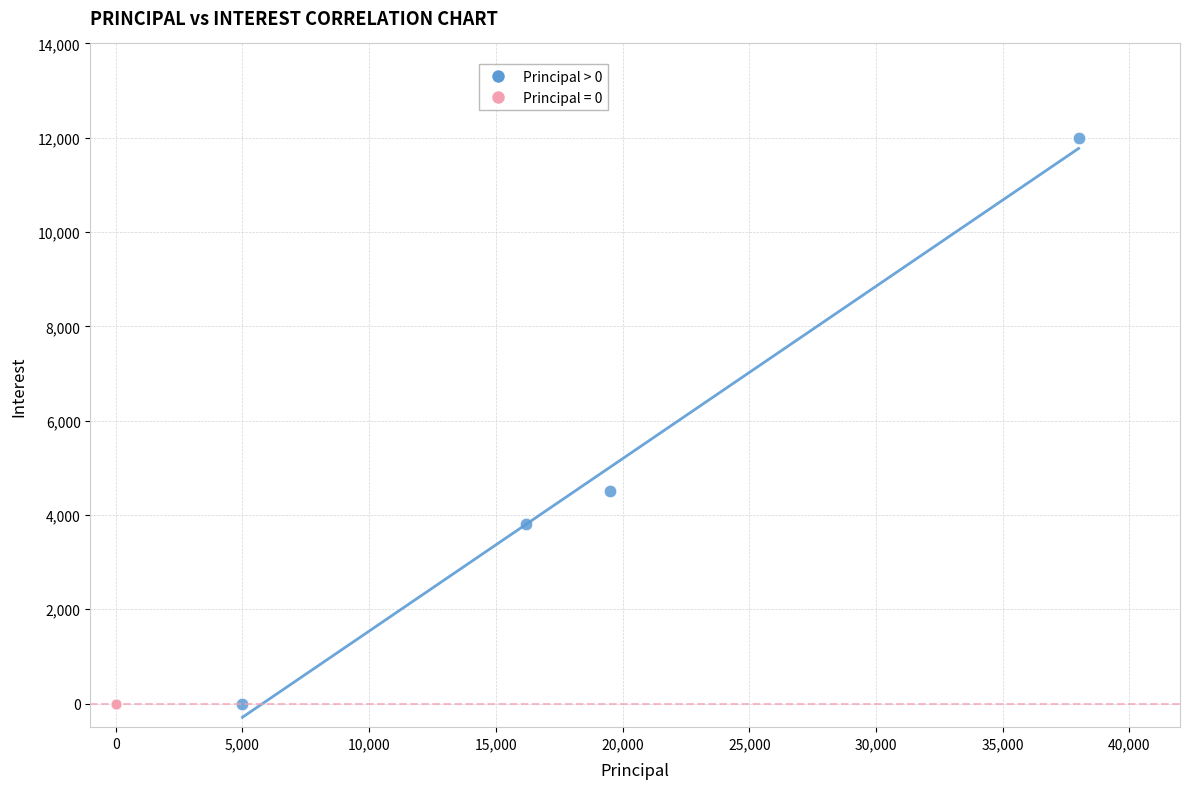

Which series reaches the maximum Y coordinate?

Principal > 0